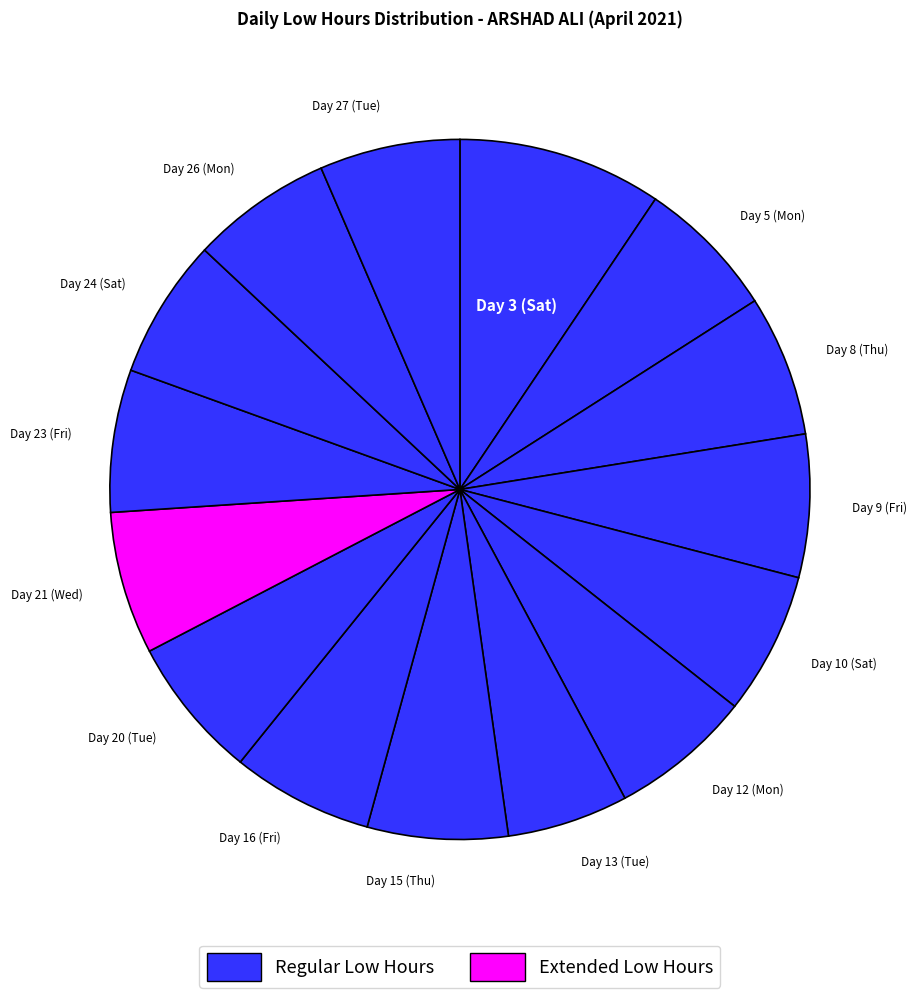

How many segments does this pie chart have?

15